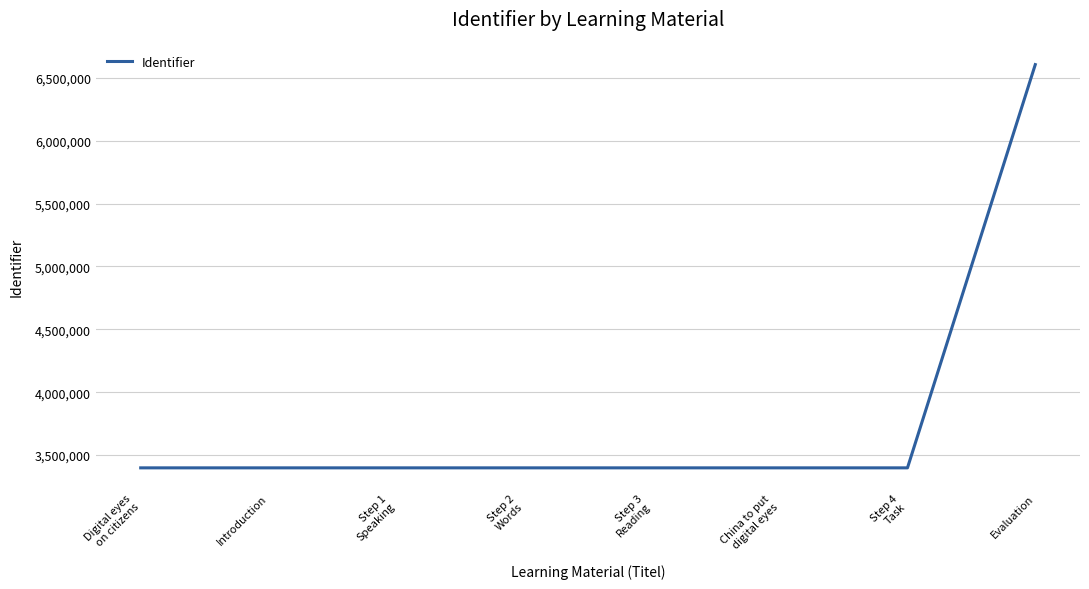

What is the smallest value displayed?

3397693